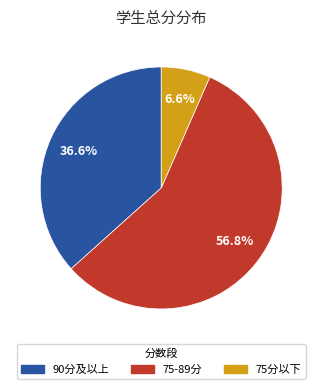

Is there any slice that represents more than half of the pie?

Yes